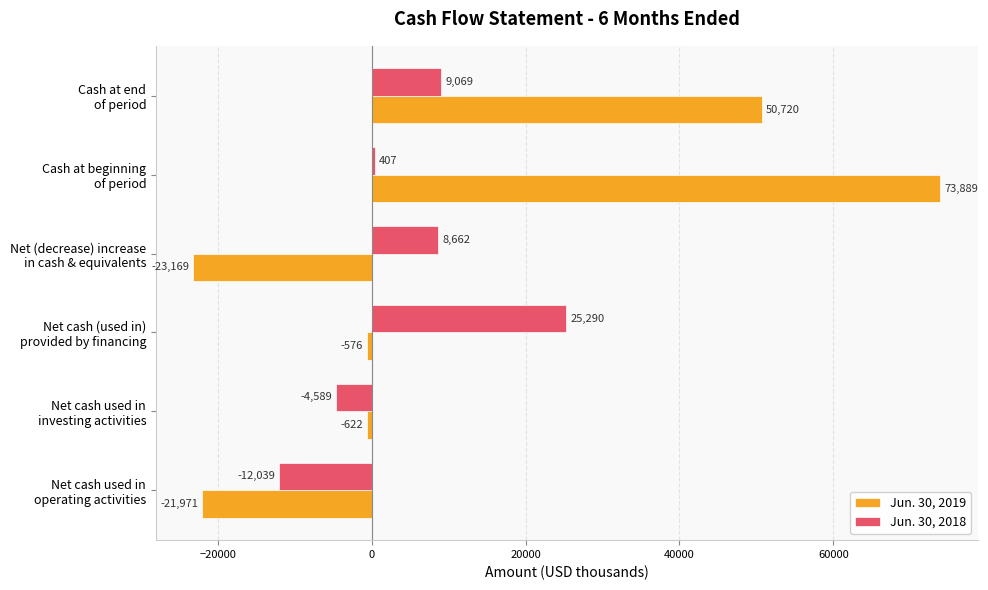

At which label is Jun. 30, 2019 closest to 25360?

Cash at end
of period